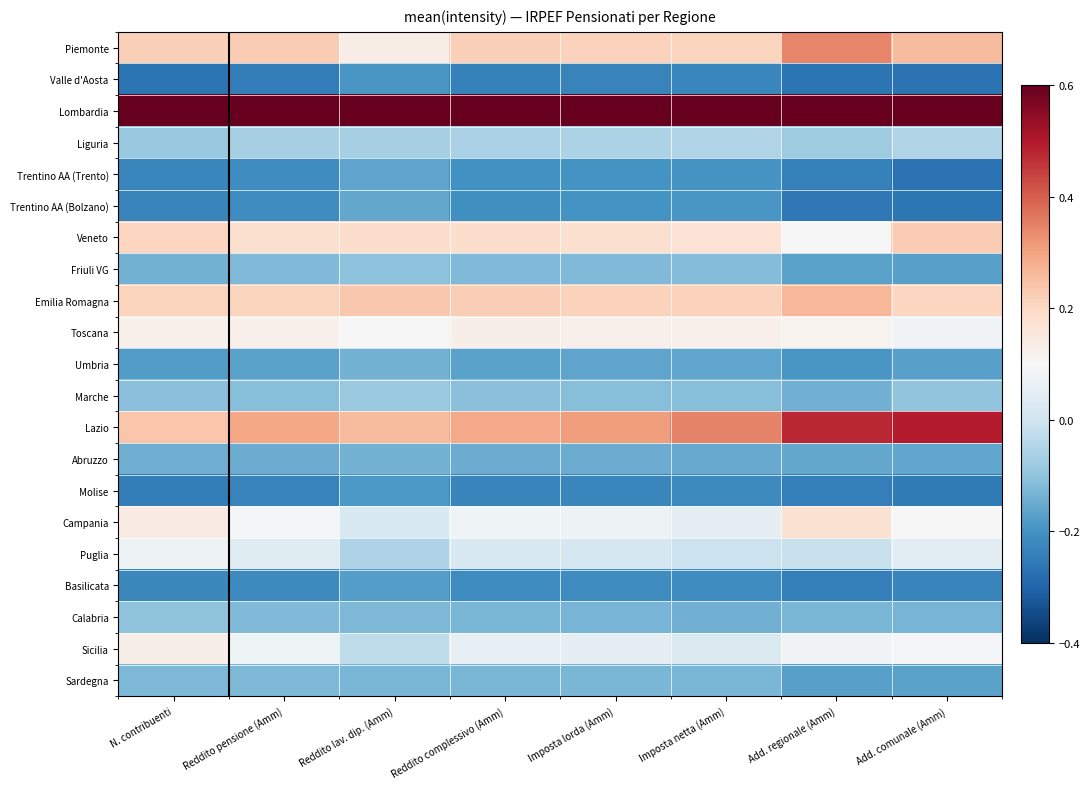

How many data points does each series have?

8